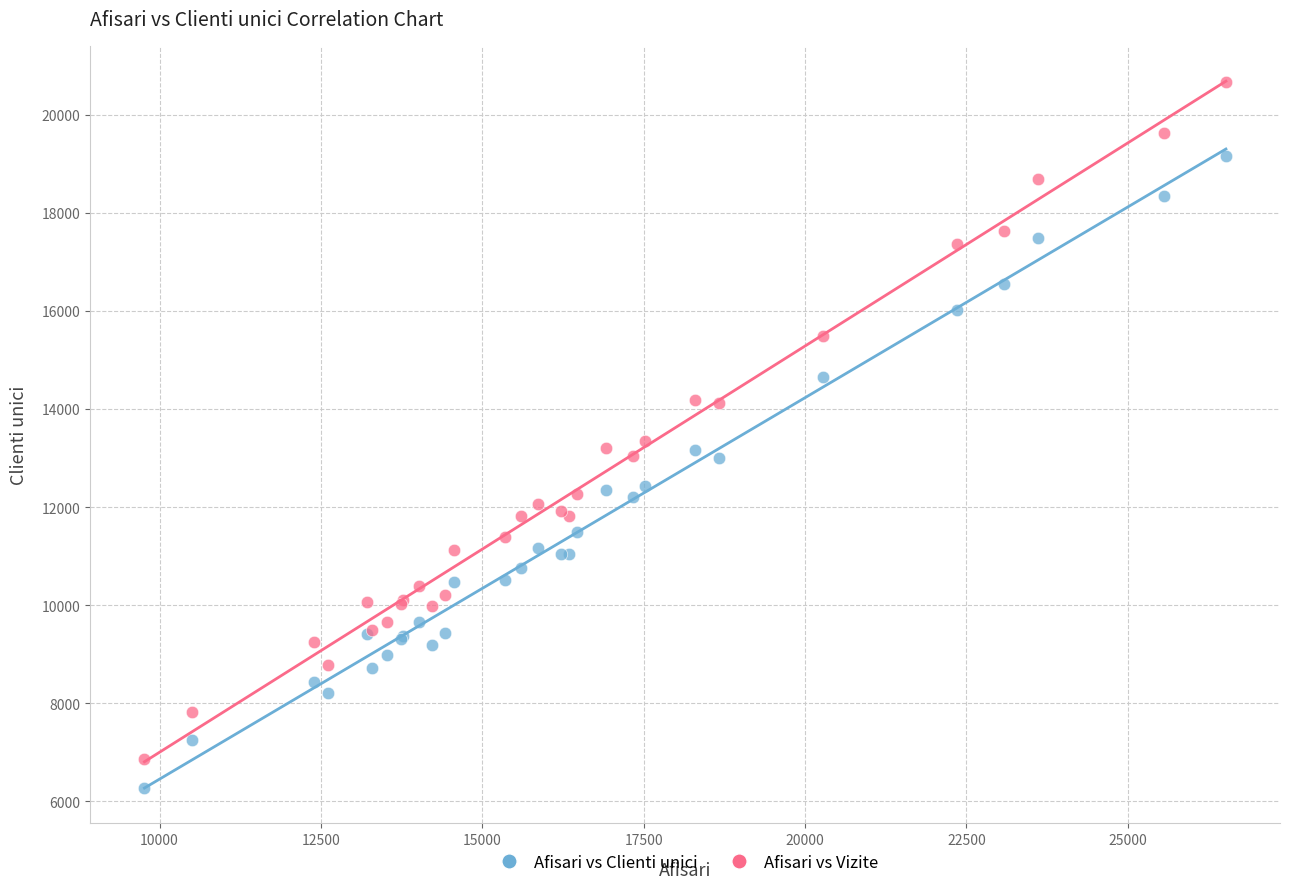

What is the X range (max minus min) for the scatter plot?

16754